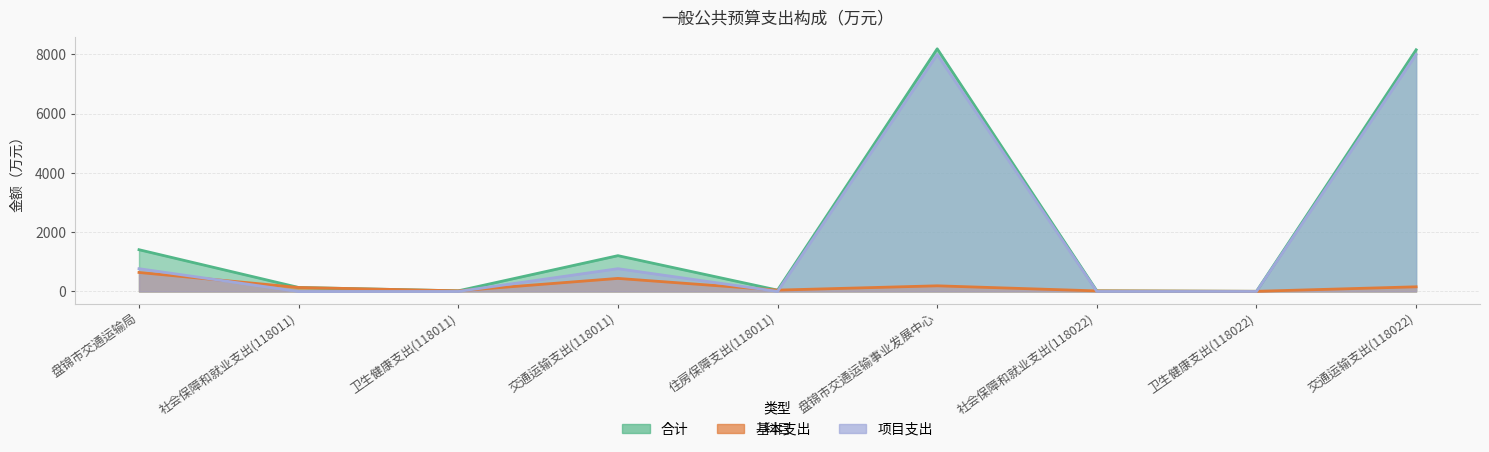

True or false: 基本支出 has more than 2 interior local peaks.

False